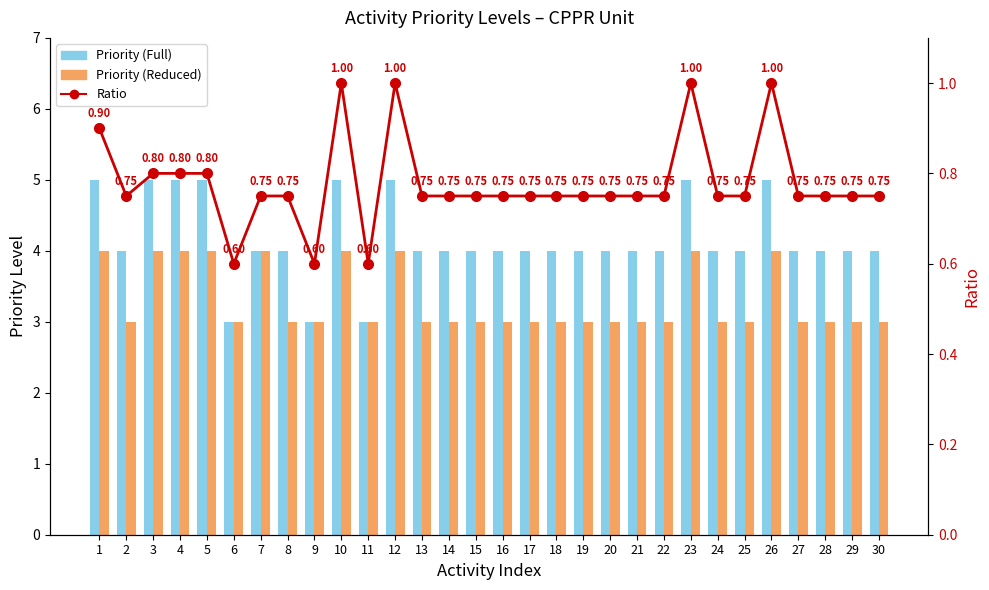

How many categories are shown in the chart?

30